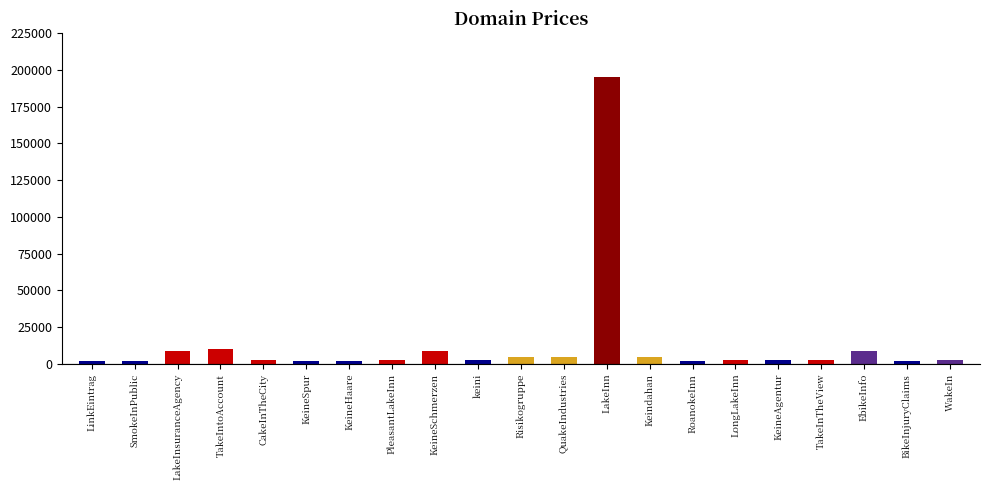

Reading left to right, extract all data points from this chart.

LinkEintrag=1888	SmokeInPublic=1888	LakeInsuranceAgency=8888	TakeIntoAccount=9888	CakeInTheCity=2888	KeineSpur=1888	KeineHaare=1888	PleasantLakeInn=2888	KeineSchmerzen=8888	keini=2888	Risikogruppe=4888	QuakeIndustries=4888	LakeInn=194888	Keindahan=4888	RoanokeInn=1888	LongLakeInn=2888	KeineAgentur=2888	TakeInTheView=2888	EbikeInfo=8888	BikeInjuryClaims=1888	WakeIn=2888